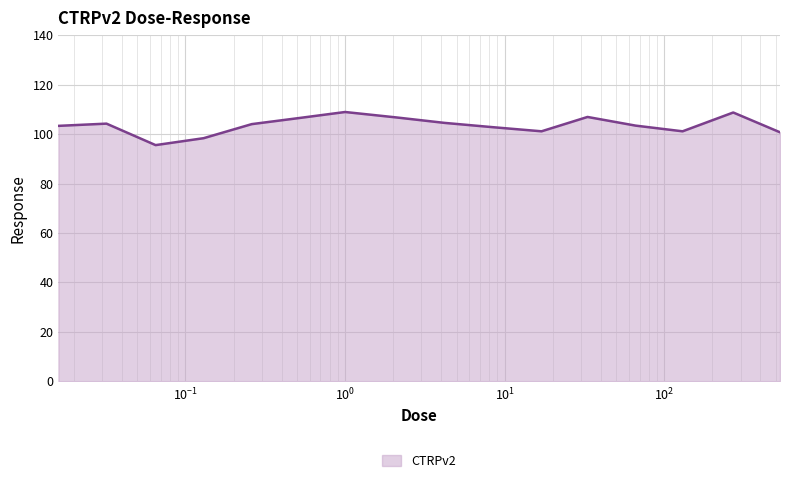

What is the difference between the maximum and minimum values?

13.4